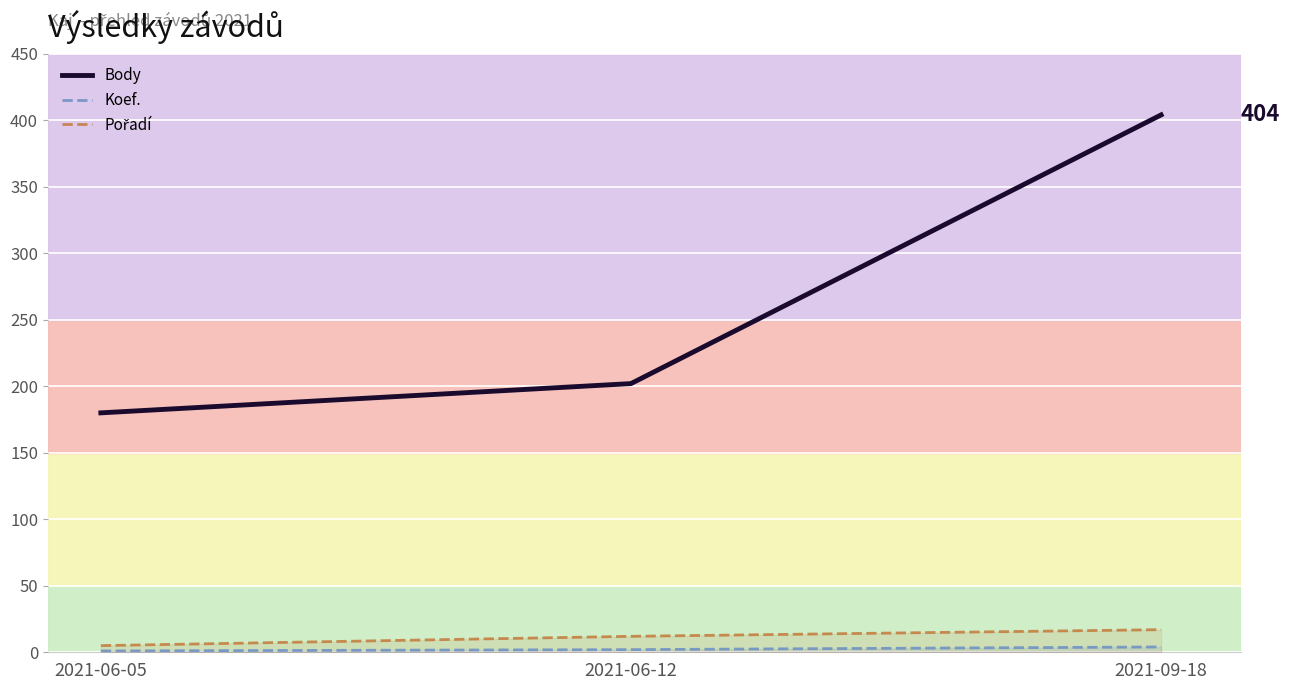

How many values in the Body series are below 202?

1